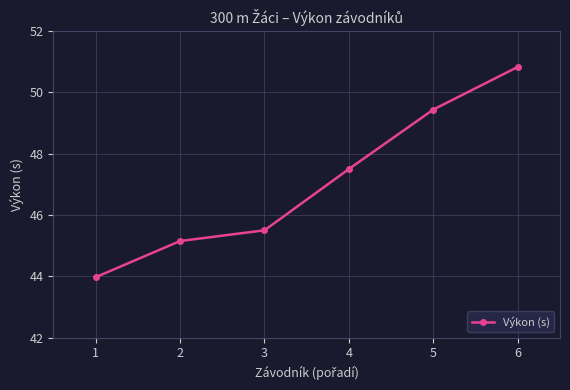

True or false: there are more than 0 points higher than both neighbors.

False